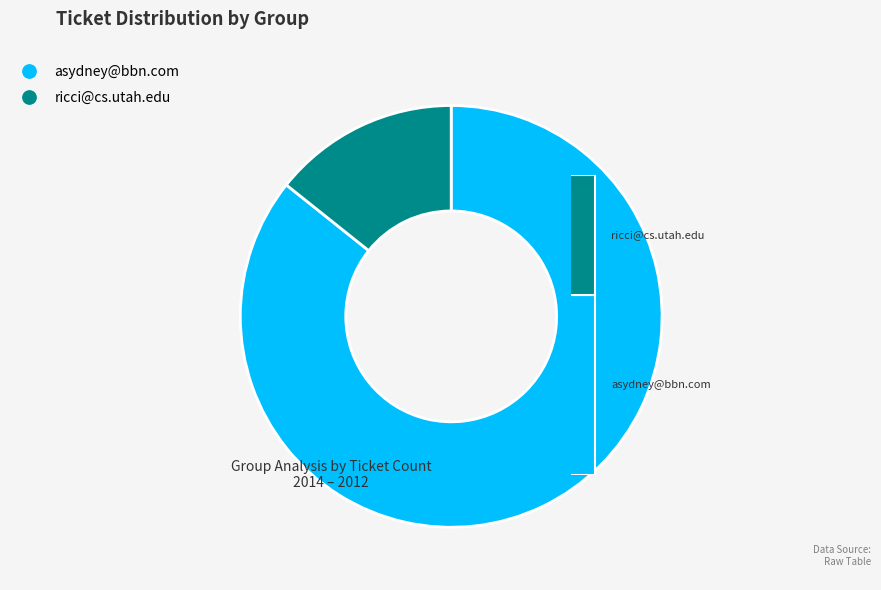

What is the smallest slice in the pie chart?

ricci@cs.utah.edu